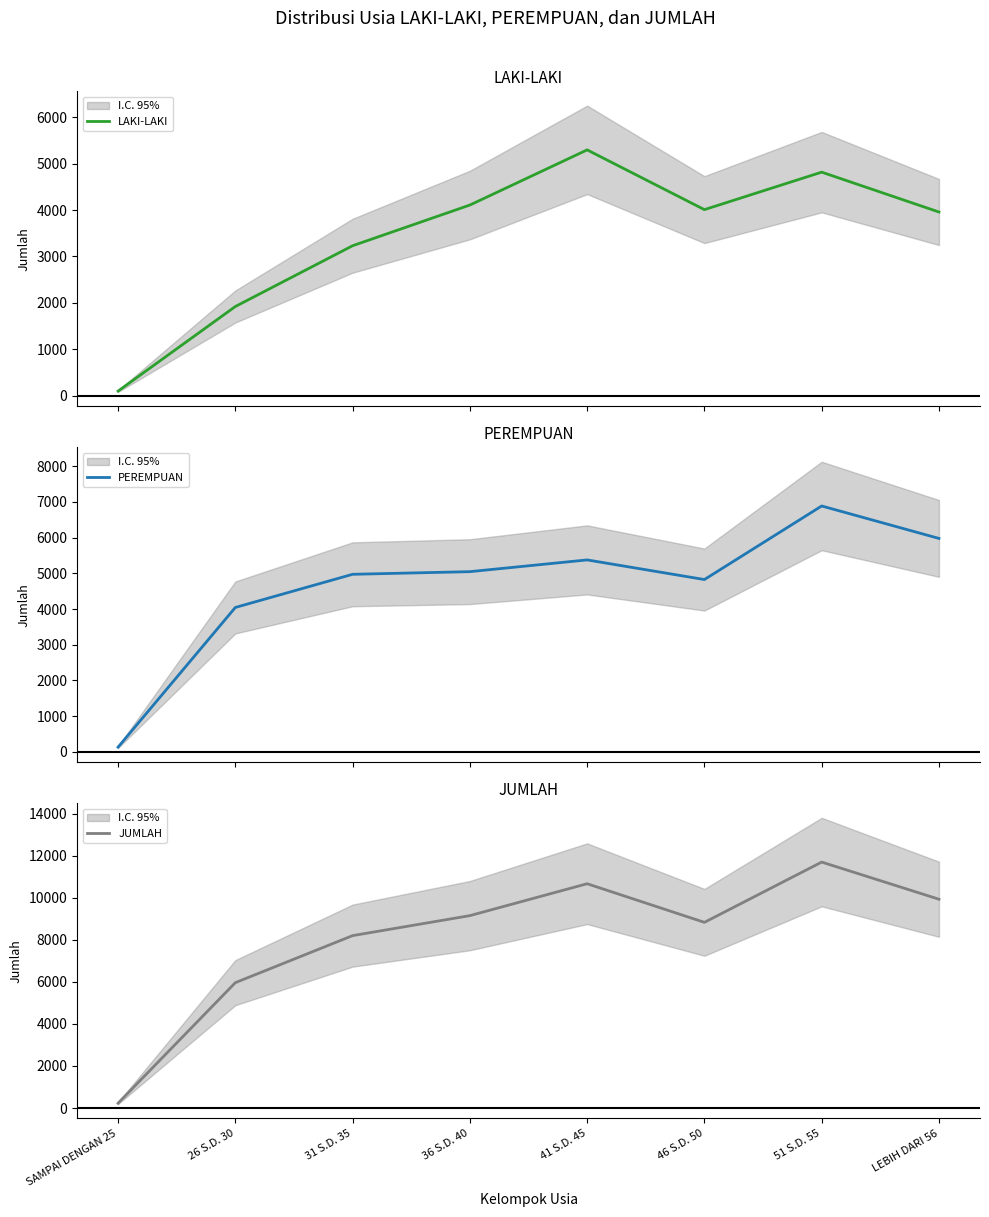

What is the label of the 4th point from the left?

36 S.D. 40